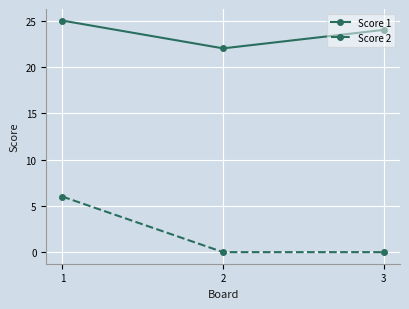

What is the highest value of the Score 1 series?

25